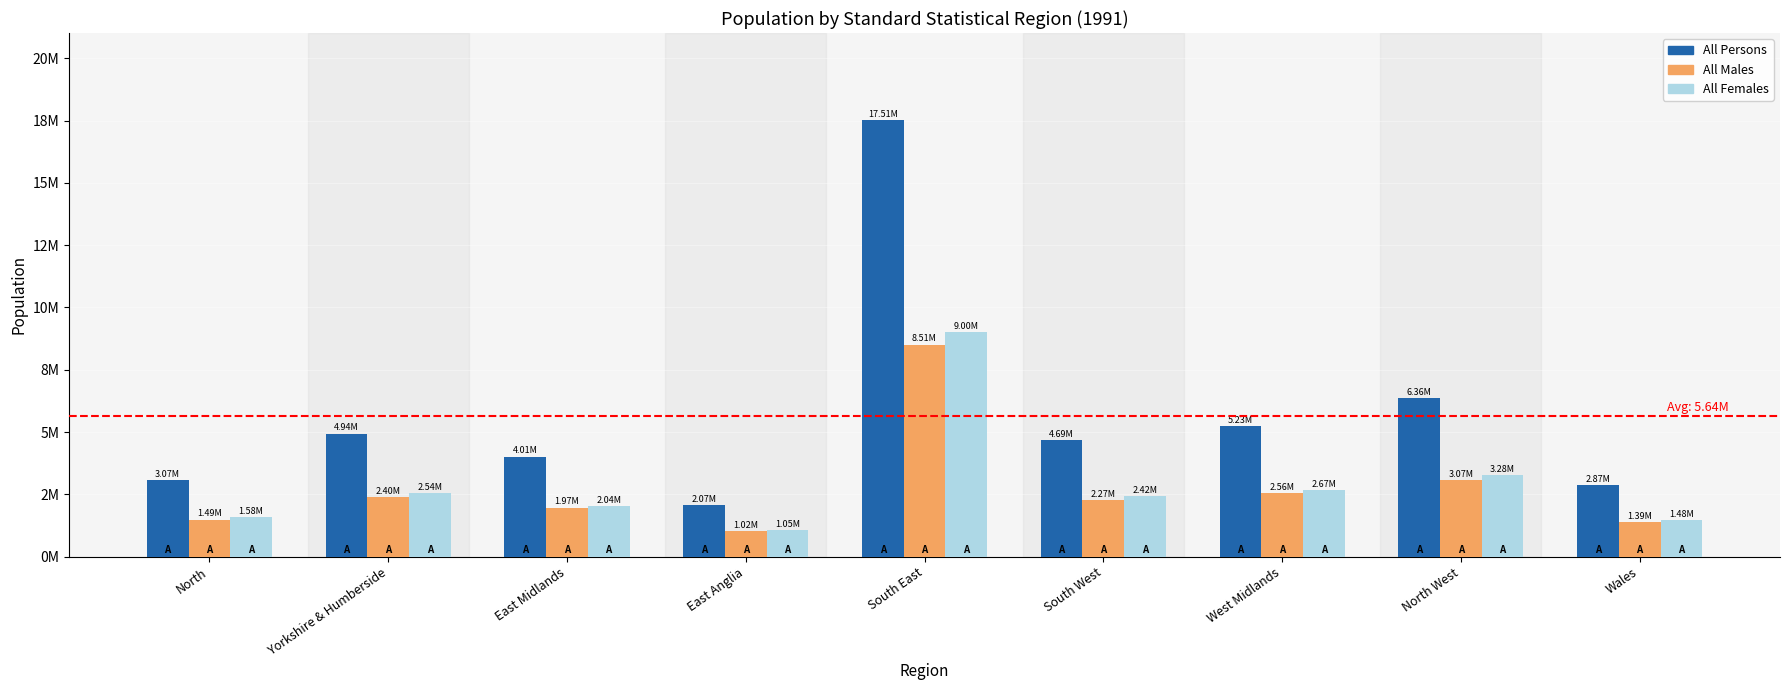

Are the bars grouped side by side (vs. stacked)?

Yes